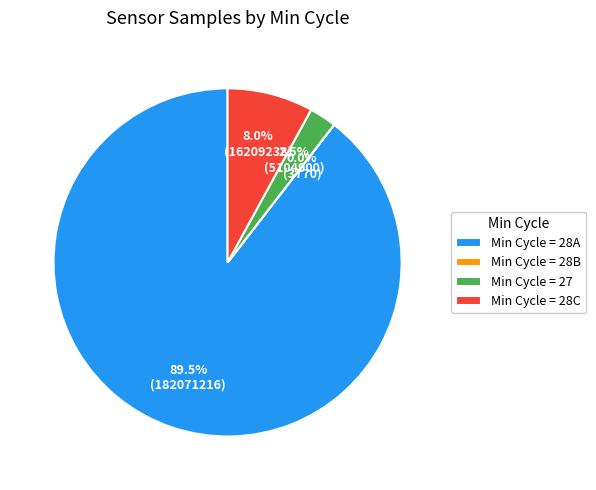

What is the ratio of the value at Min Cycle = 28A to the value at Min Cycle = 28C?

11.2